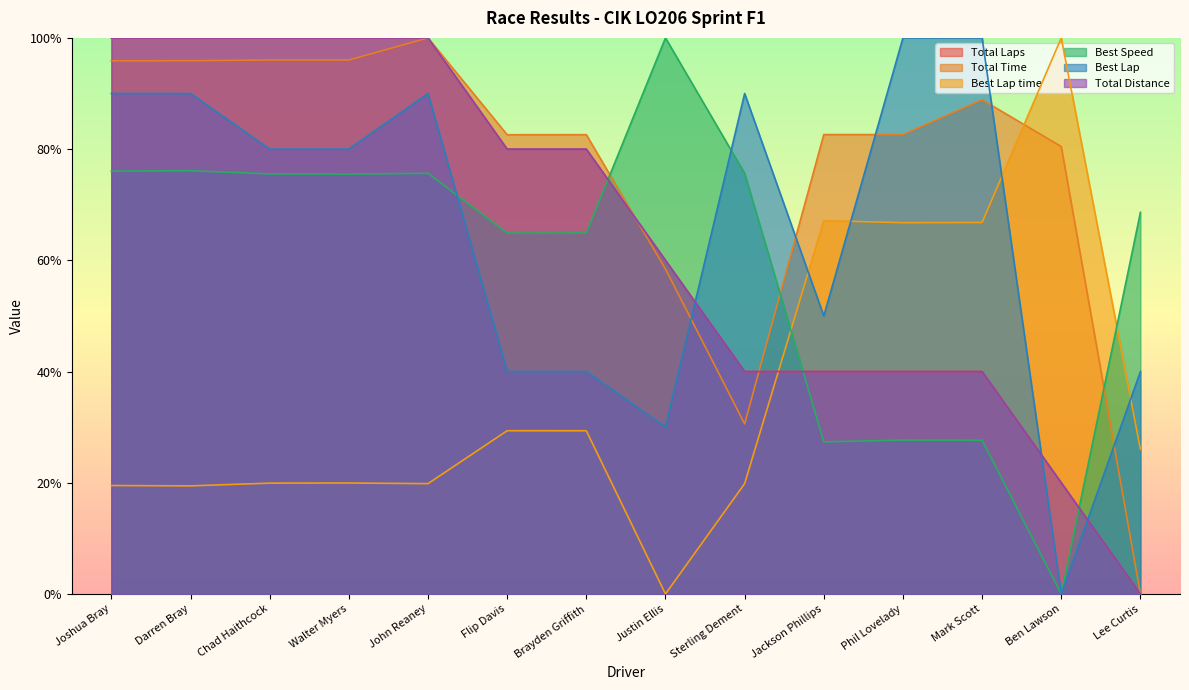

Rank the series by their maximum value, from lowest to highest.

Total Laps, Total Time, Best Lap time, Best Speed, Best Lap, Total Distance